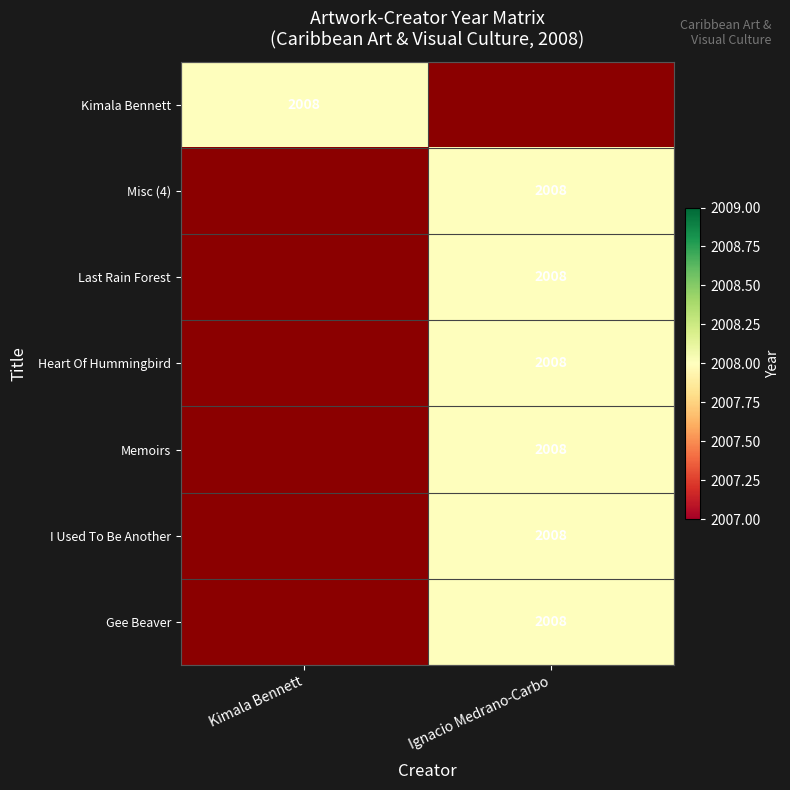

Rank the series by their maximum value, from lowest to highest.

Kimala Bennett, Ignacio Medrano-Carbo